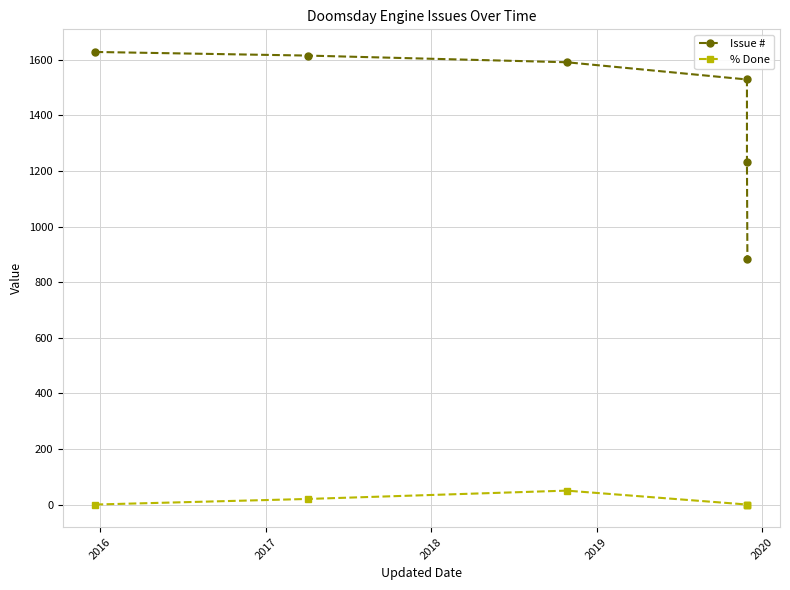

How many data points does each series have?

6